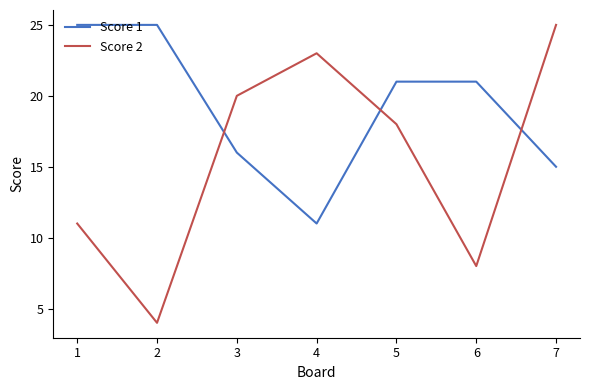

How many interior local valleys does the Score 2 series have?

2